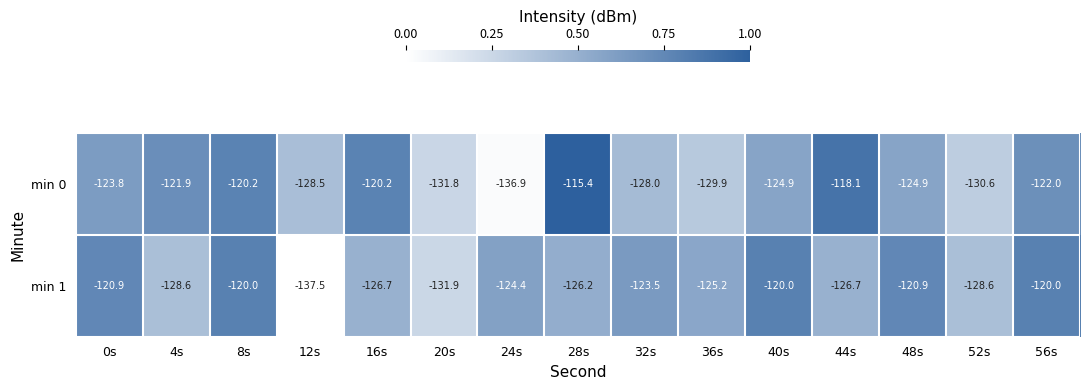

What is the difference between the maximum and minimum values in the min 1 series?

17.5